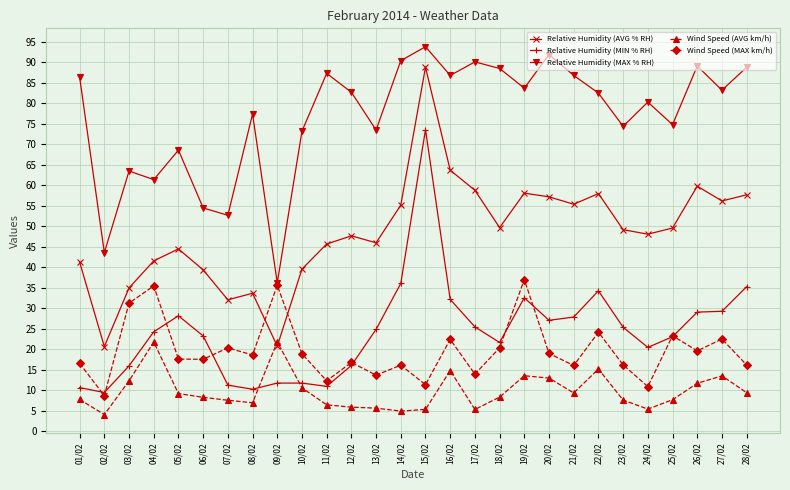

What is the label of the 2nd point from the right?

27/02